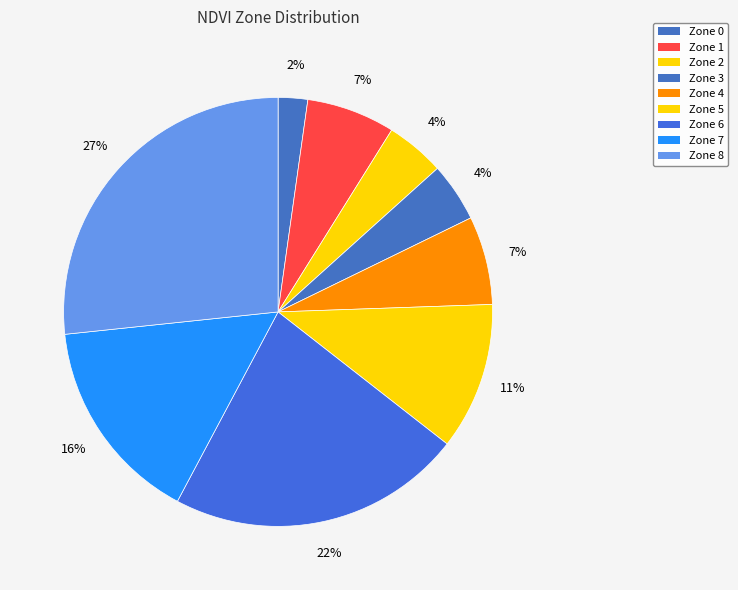

Is it true that Zone 2 is 4% of the pie?

True